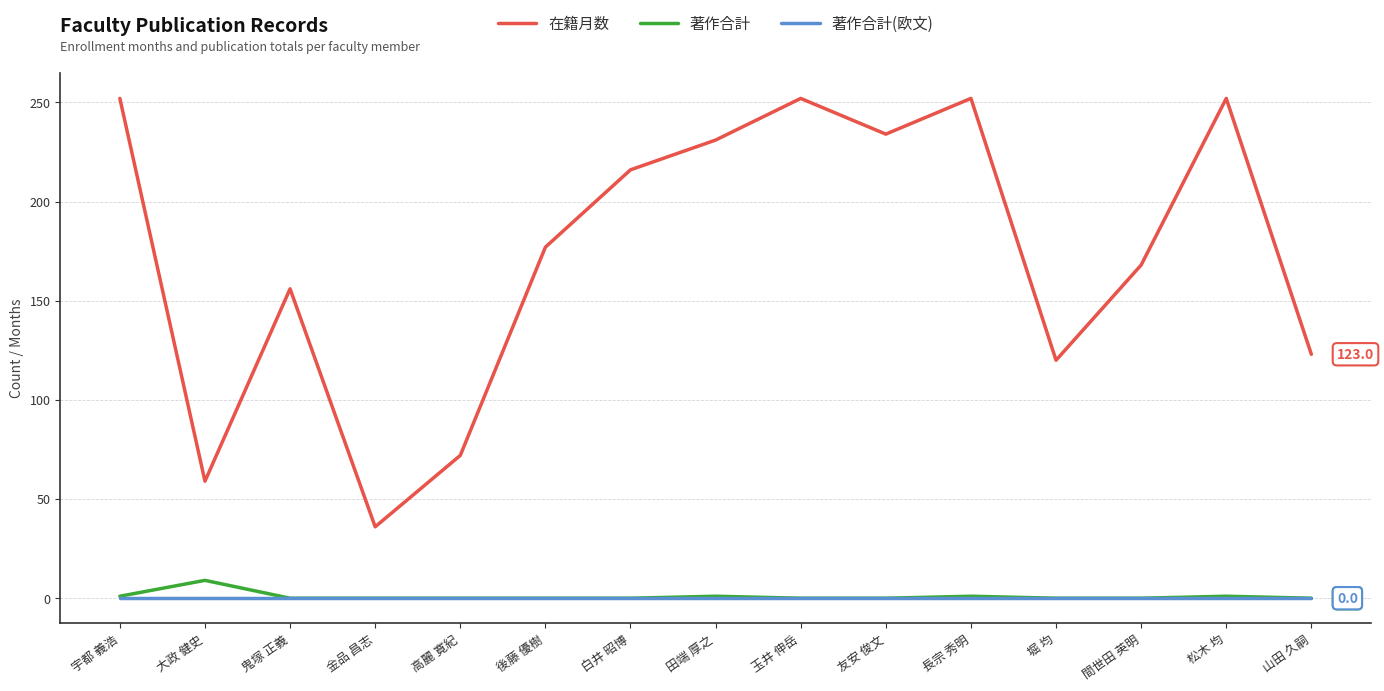

Is this an area chart (filled region under the line)?

No